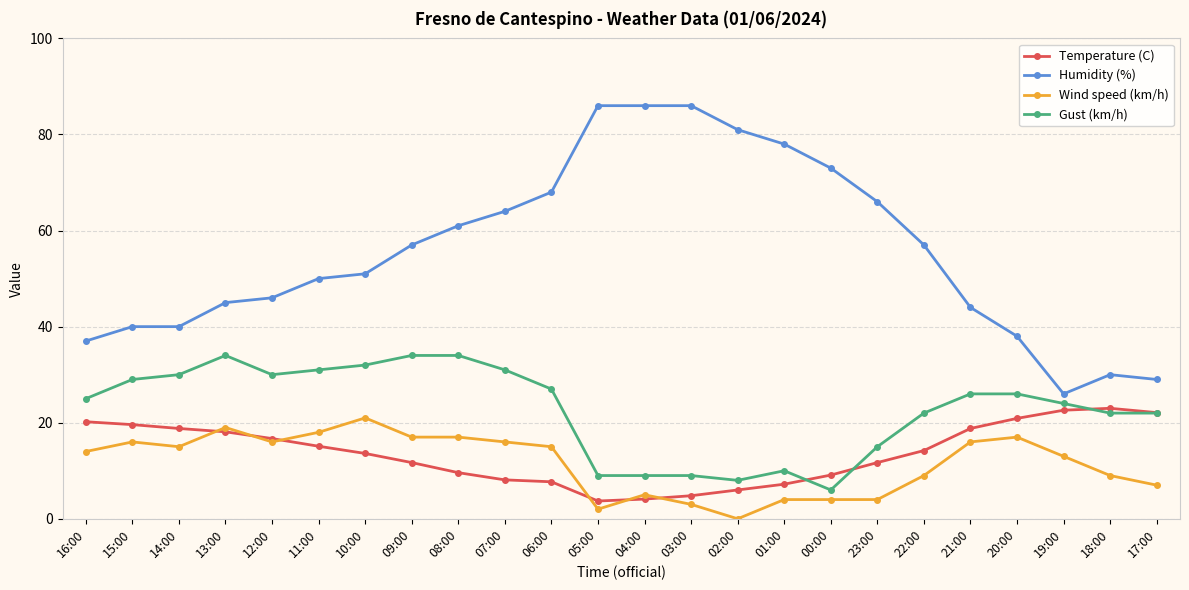

What is the difference between the highest and lowest values at 01:00?

74.0